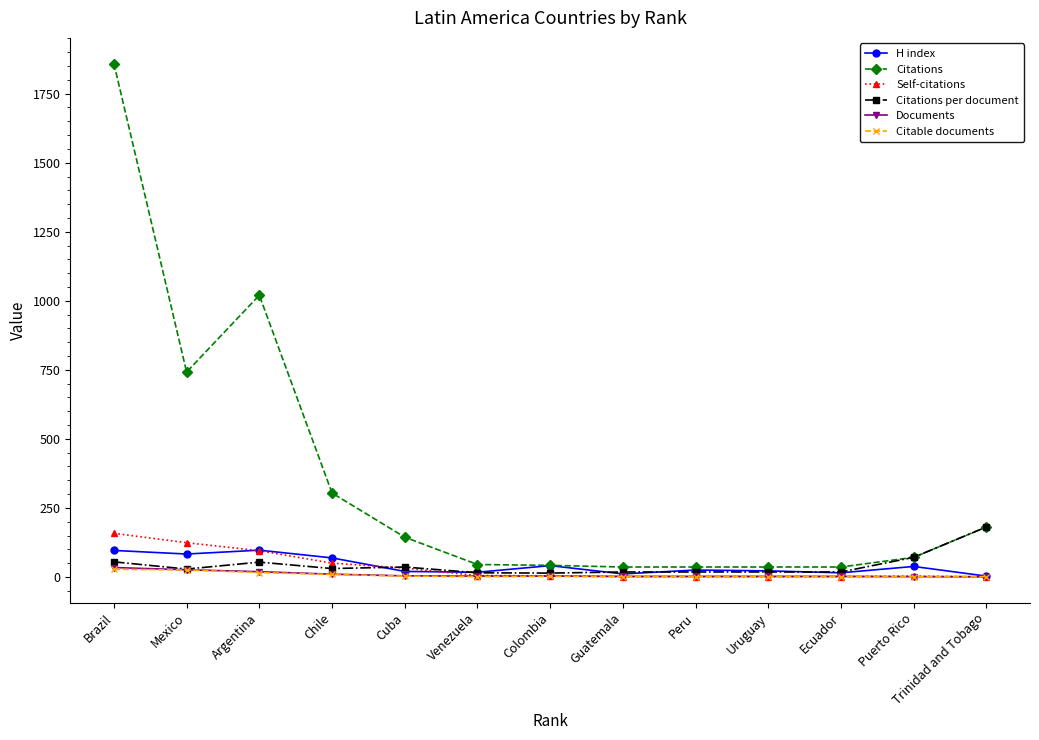

How many categories are shown in the chart?

13